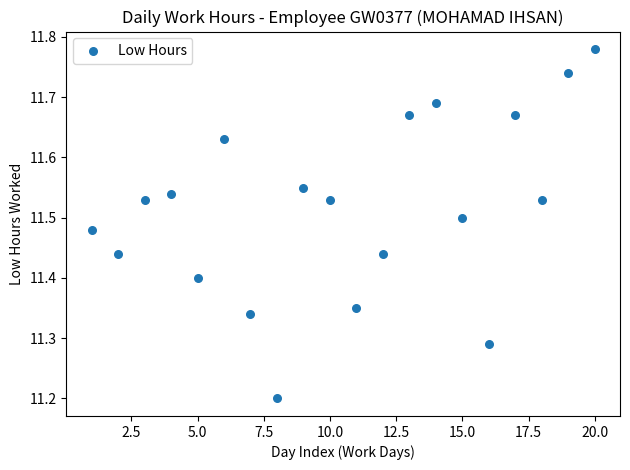

What is the range of X values (max minus min)?

19.0